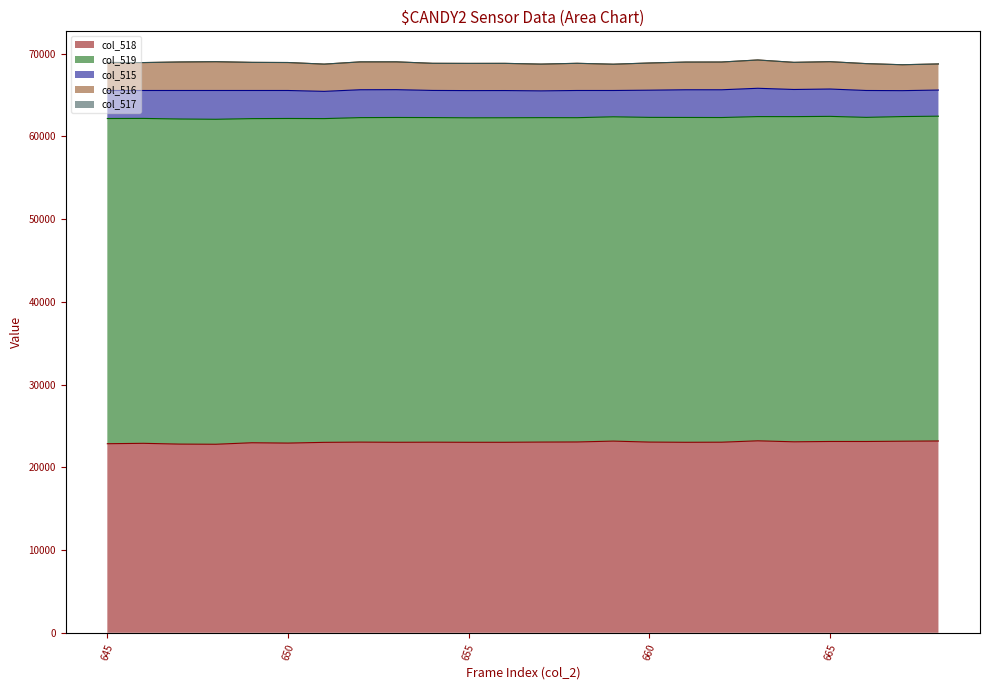

What is the lowest value of the col_518 series?

22784